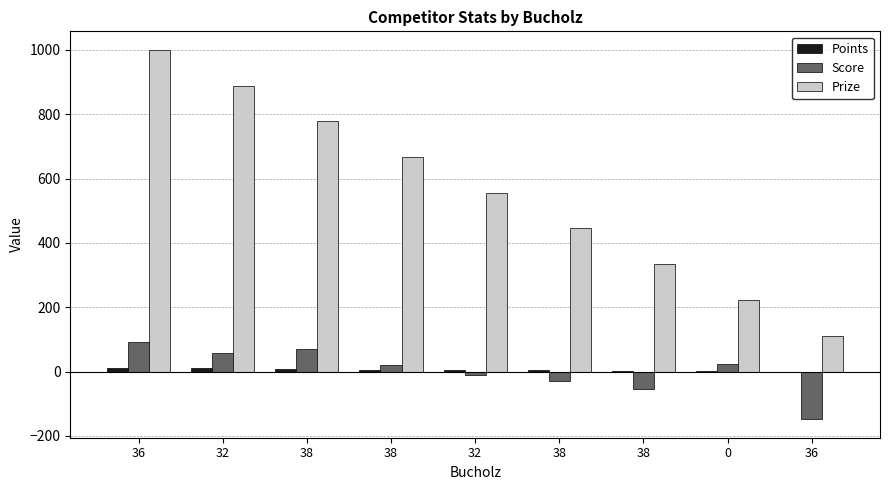

What is the difference between the Points values at 38 and 38?

2